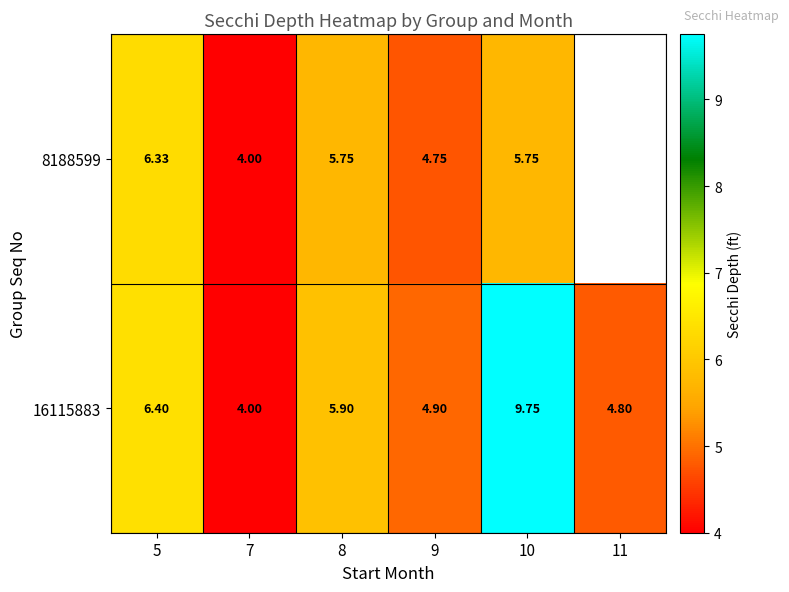

Is the value of 8188599 at 7 greater than the value of 16115883 at 5?

No